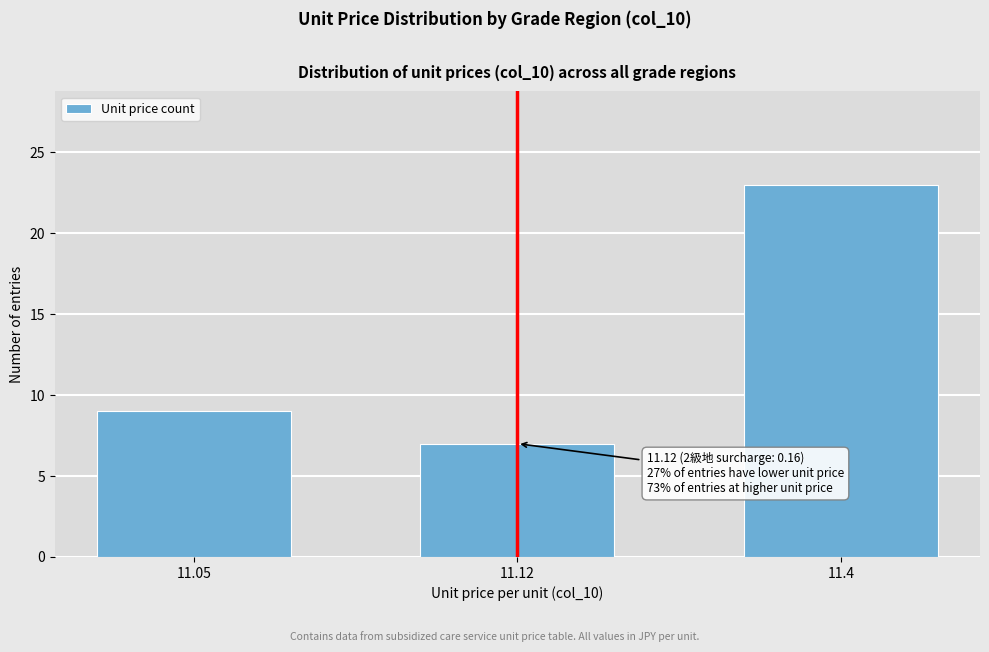

Reading left to right, list all the values displayed in this chart.

9	7	23